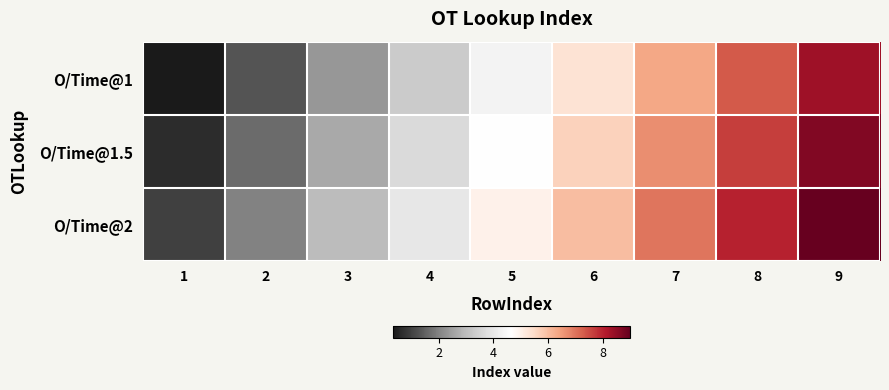

Reading left to right, what are all the values shown in this chart?

O/Time@1: 1=0.3	2=1.3	3=2.3	4=3.3	5=4.3	6=5.3	7=6.3	8=7.3	9=8.3
O/Time@1.5: 1=0.7	2=1.7	3=2.7	4=3.7	5=4.7	6=5.7	7=6.7	8=7.7	9=8.7
O/Time@2: 1=1.0	2=2.0	3=3.0	4=4.0	5=5.0	6=6.0	7=7.0	8=8.0	9=9.0